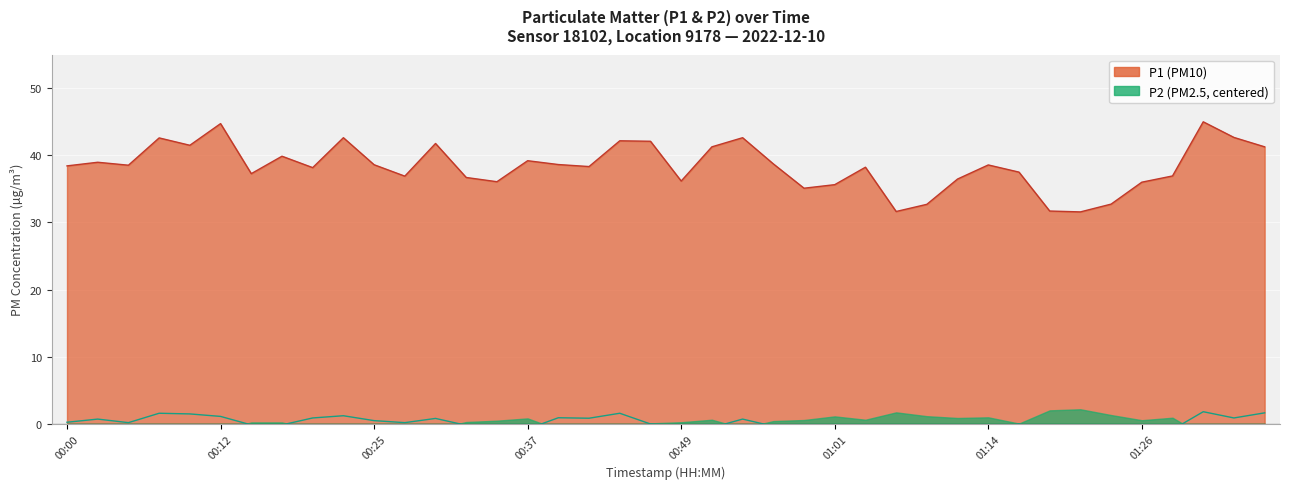

True or false: P2 and P1 cross at least once.

False